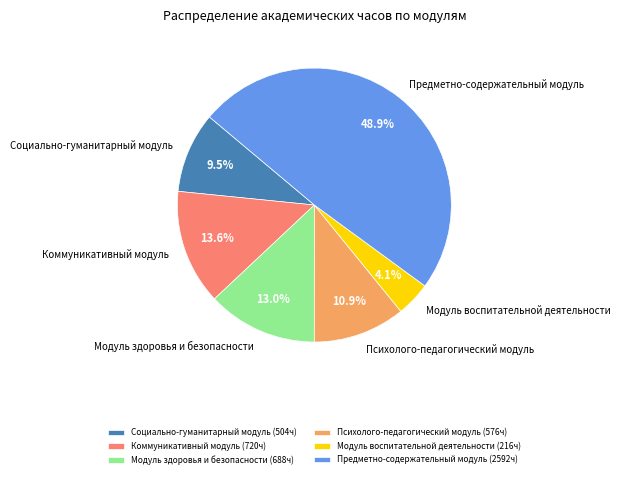

Combined, what portion of the pie is Социально-гуманитарный модуль and Модуль воспитательной деятельности?

13.6%